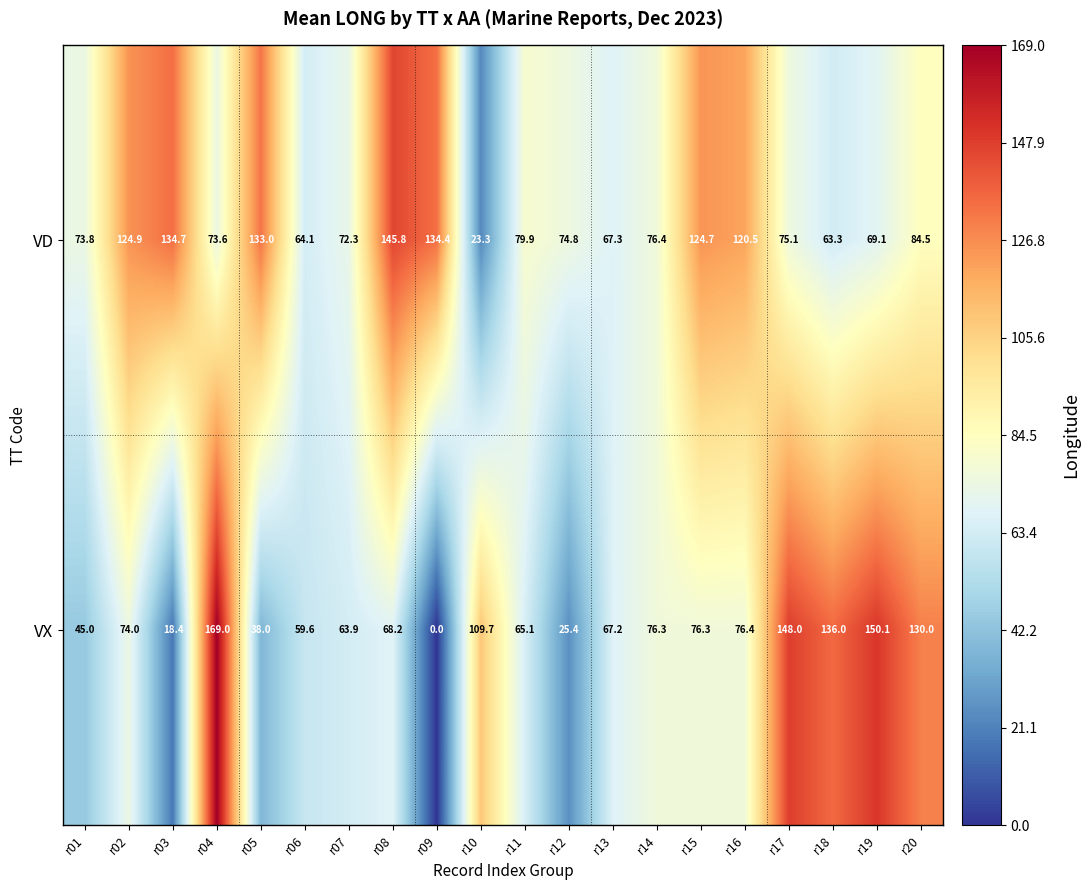

Which category has the lowest value across all series?

r09